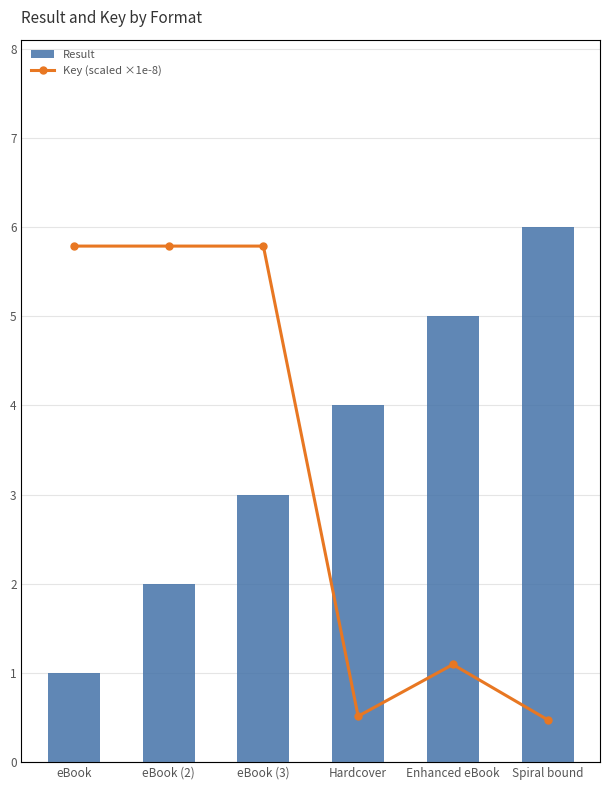

At how many categories does at least one series exceed 8?

3